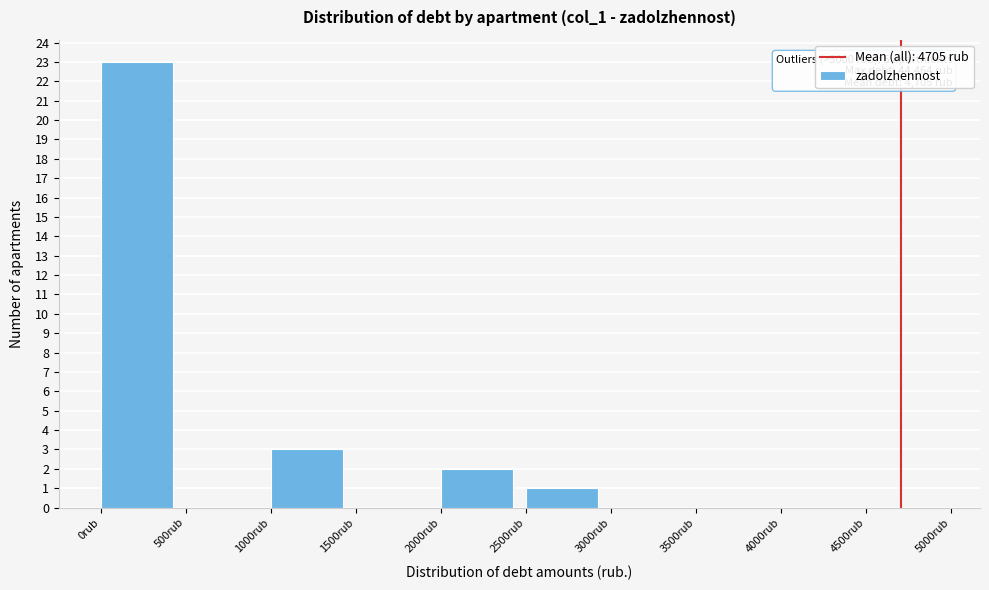

Over which range of the x-axis is the bar tallest?

0 to 500